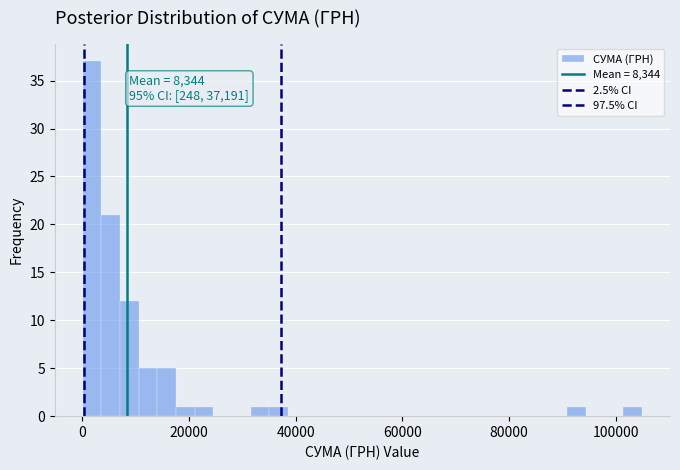

Read against the x-axis, roughly where is the centre of the tallest bar?

2000